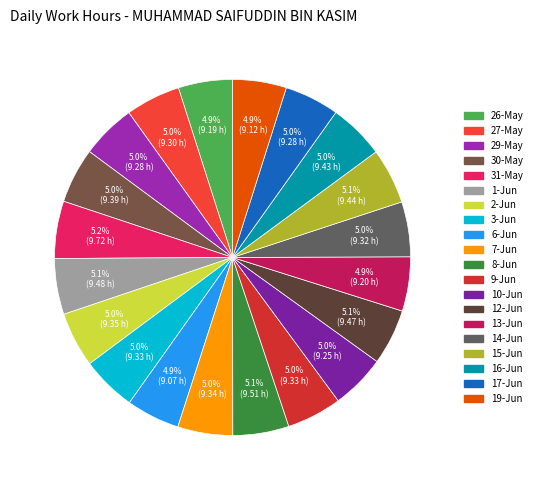

To the nearest percent, what portion does 19-Jun represent?

5%